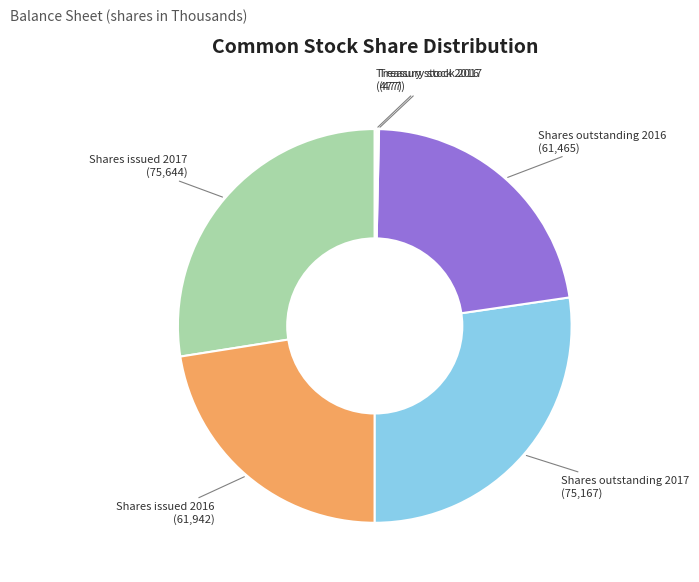

Does any single category account for the majority?

No